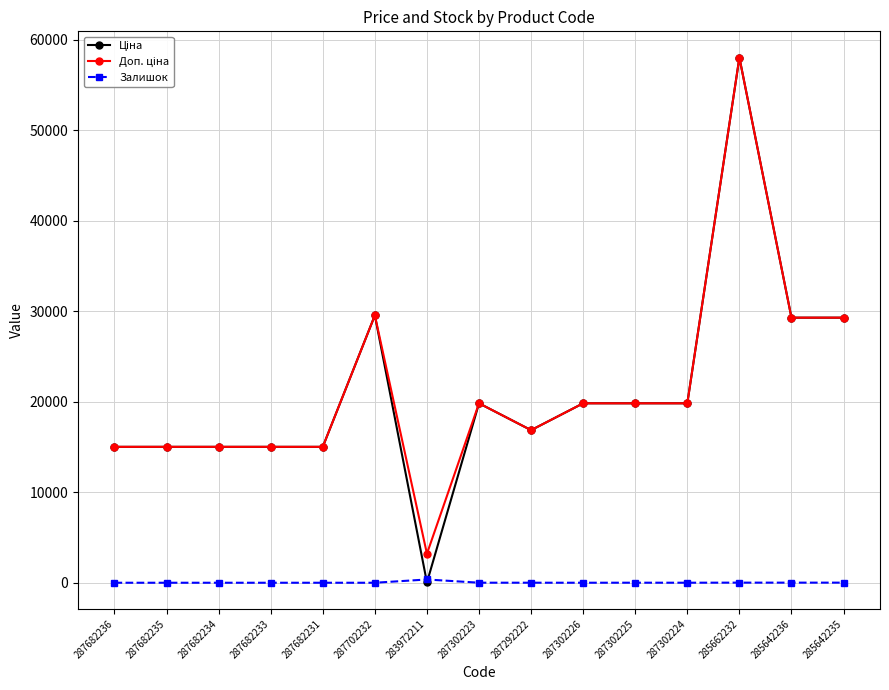

At which category is the sum across all series the highest?

285662232